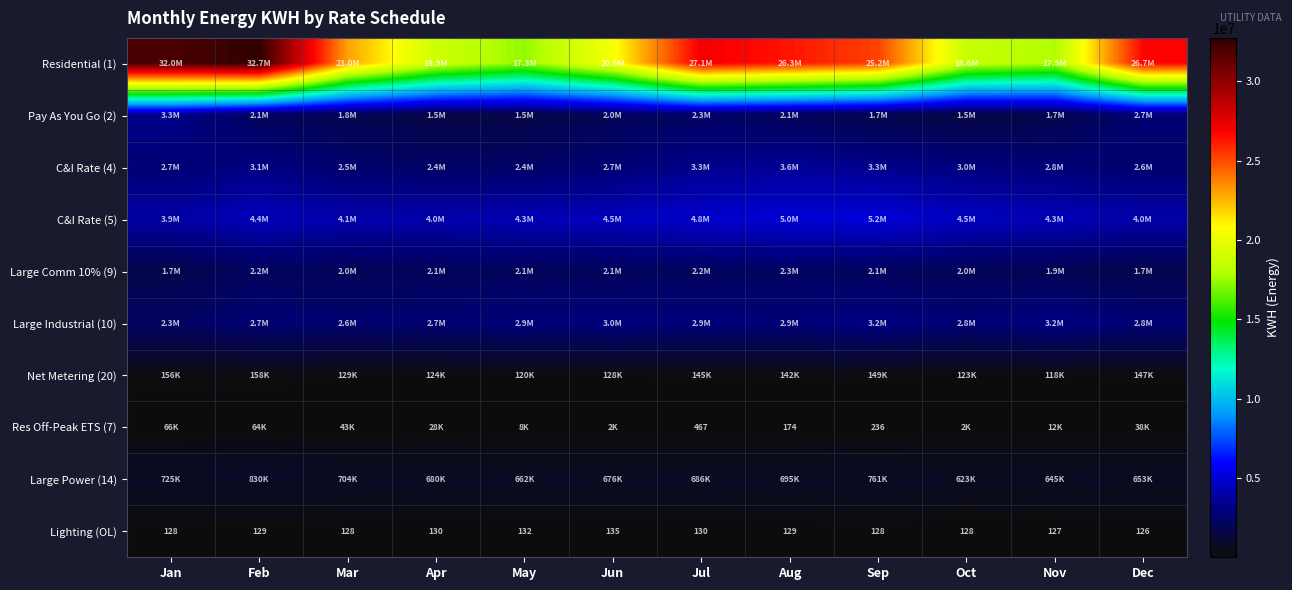

What is the difference between the second highest and second lowest values in the Lighting (OL) series?

5